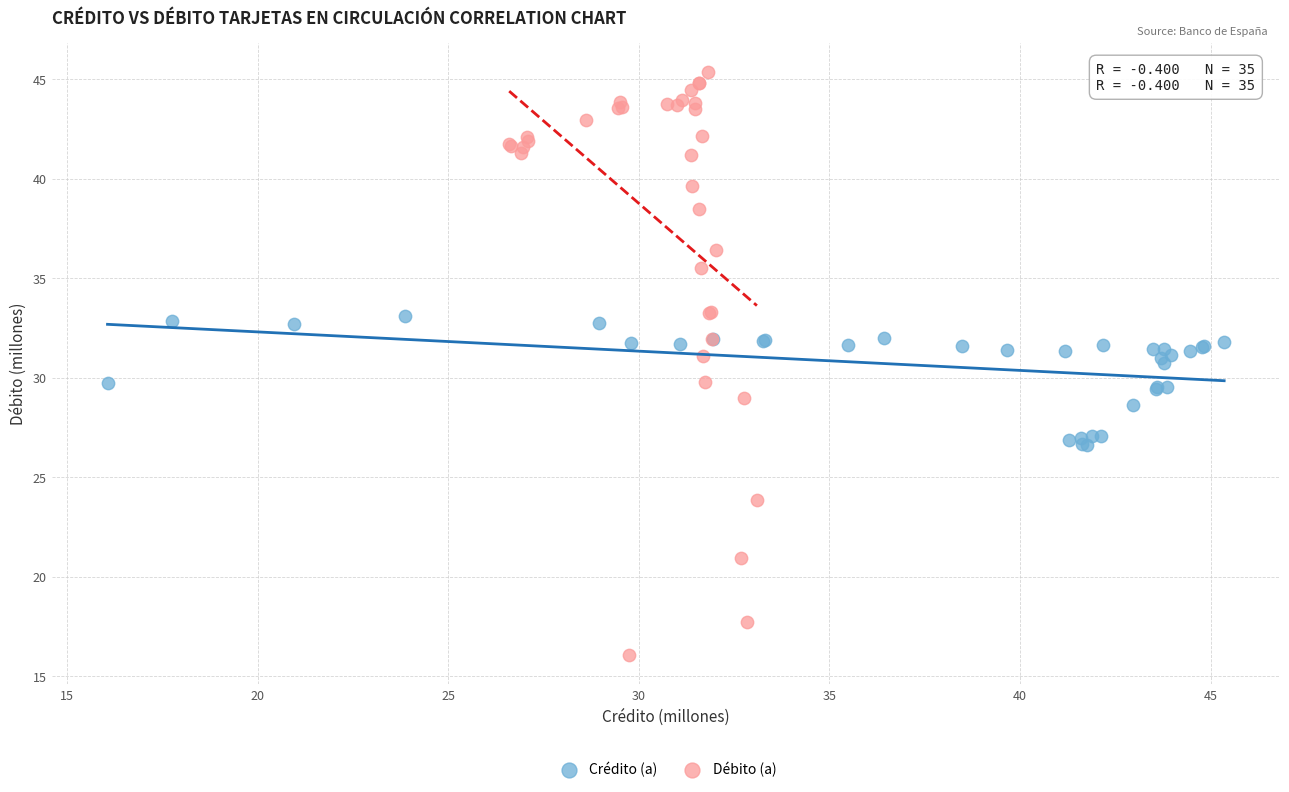

Which series reaches the maximum Y coordinate?

Débito (a)